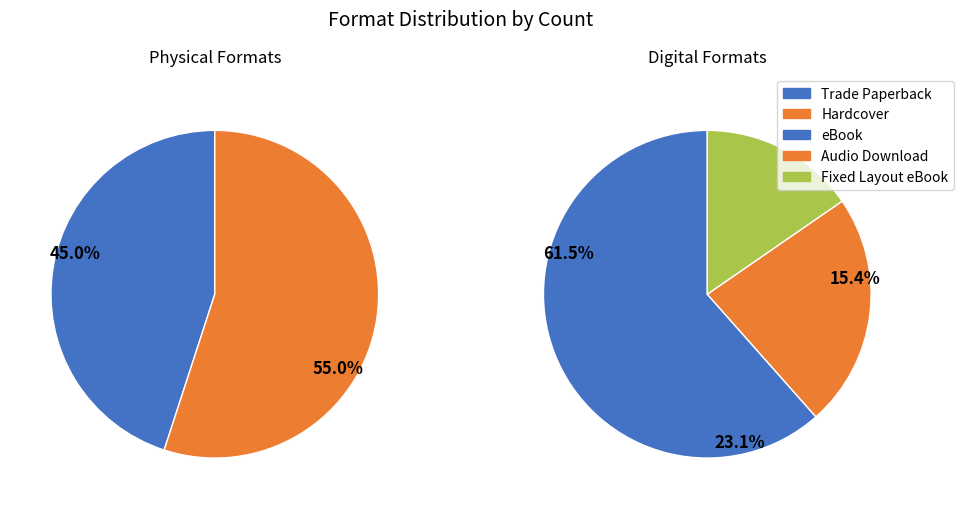

Is Trade Paperback the majority of the pie?

No